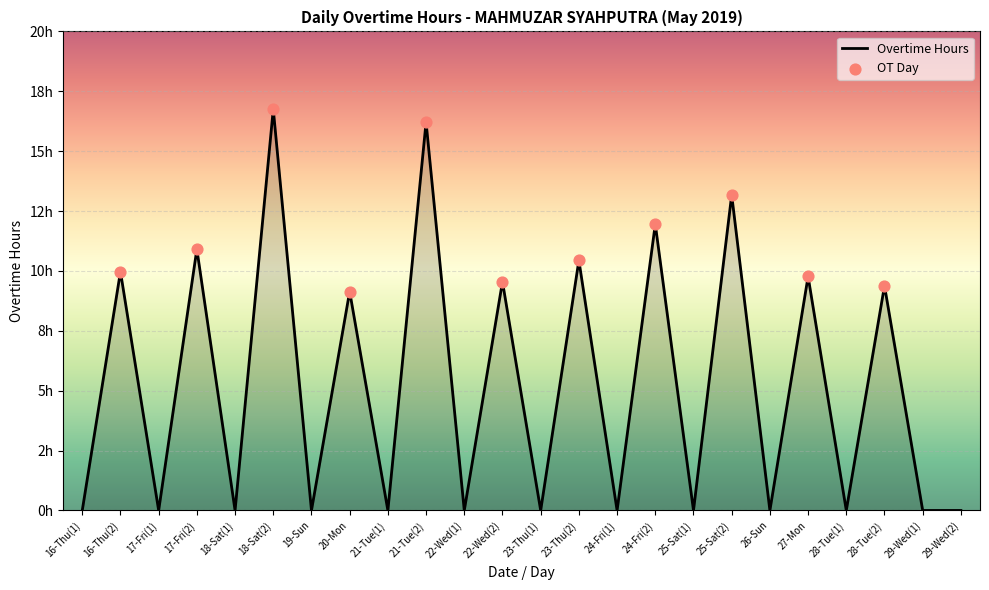

What is the change in value from 21-Tue(1) to 27-Mon?

+9.8